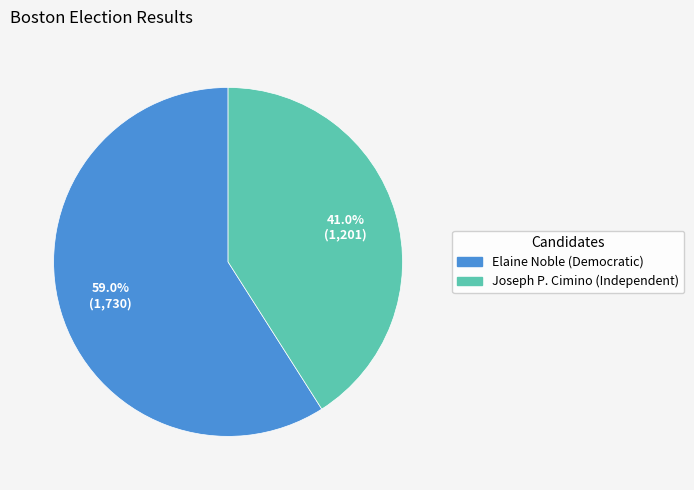

Which slice is the smallest?

Joseph P. Cimino (Independent)